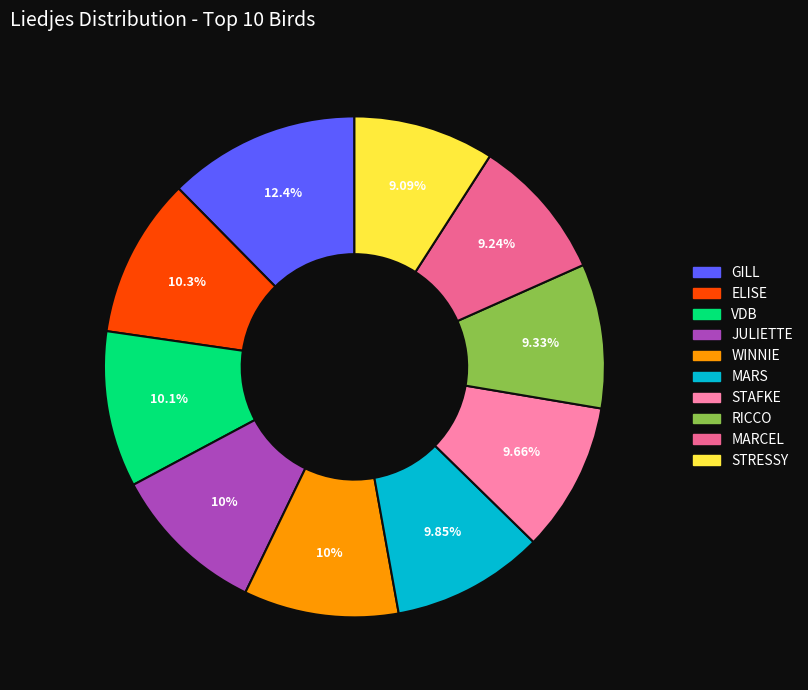

To the nearest percent, what portion does MARCEL represent?

9%